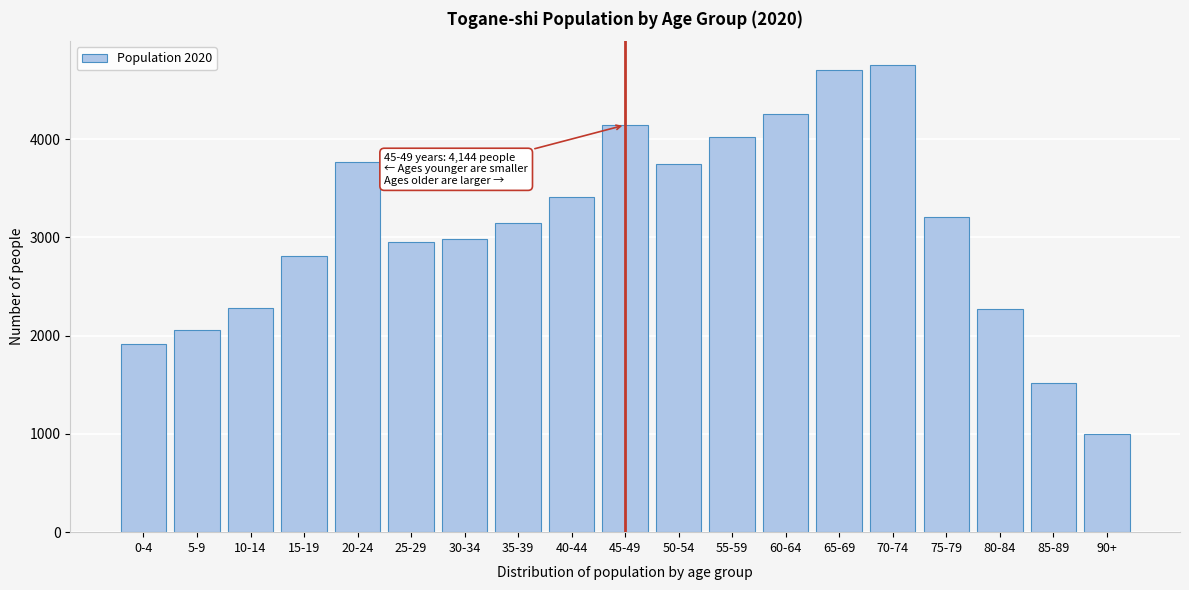

What is the value of the 16th bar from the left?

3204